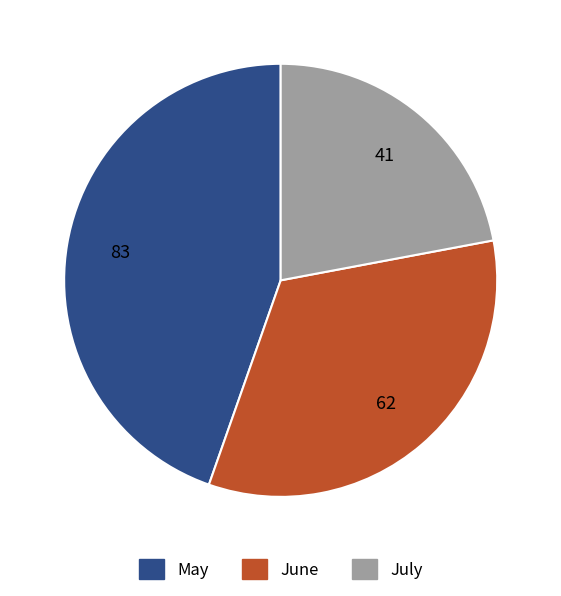

Does June account for over 50% of the chart?

No